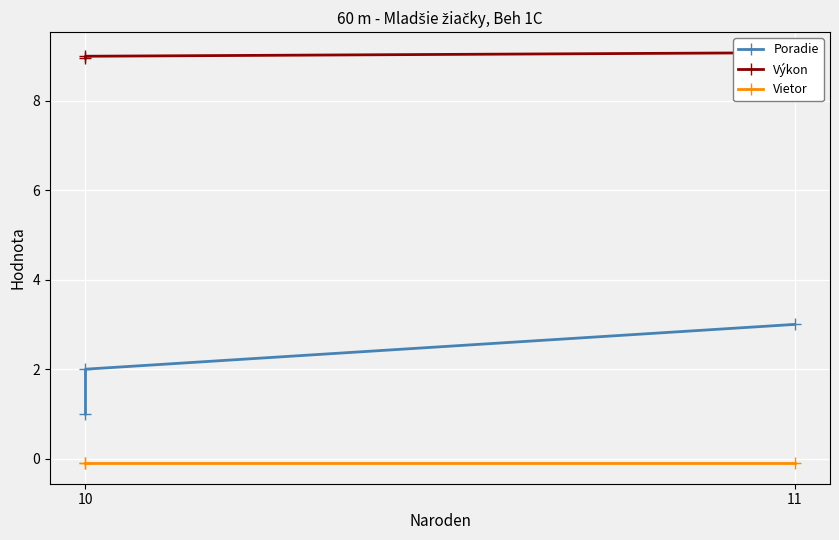

Is it true that Poradie equals 3.0 at 11?

True